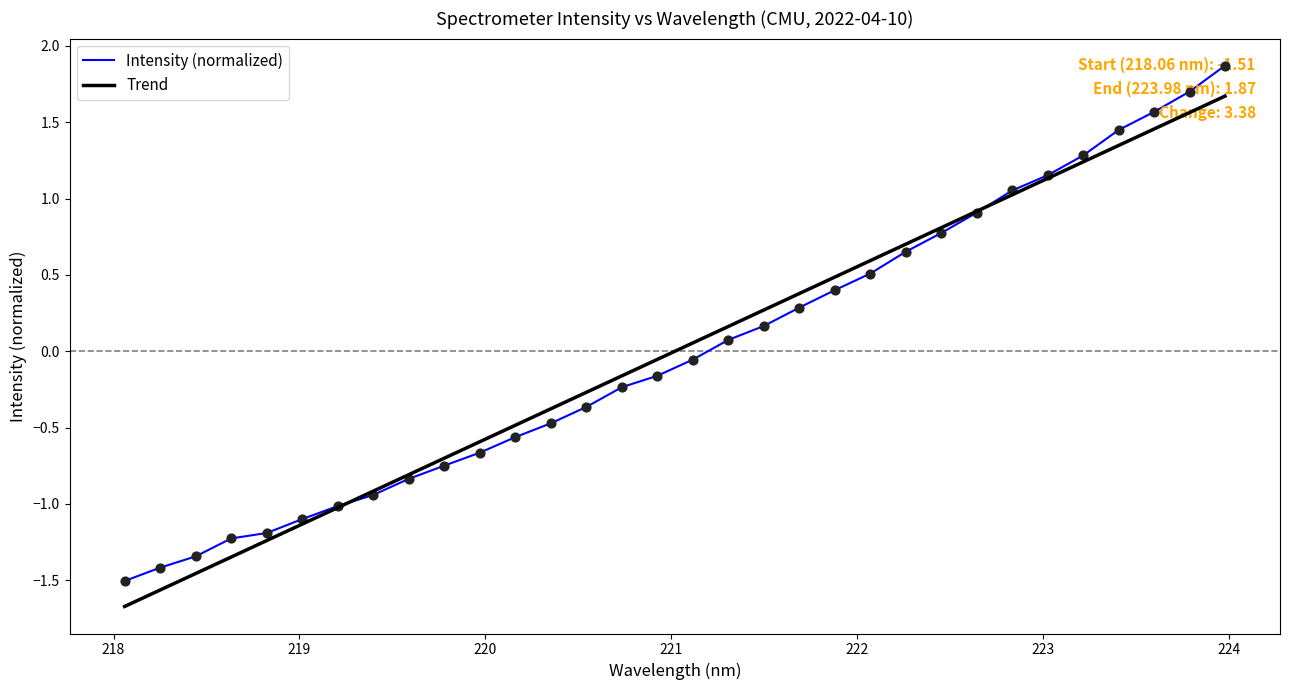

Rank the series by their maximum value, from lowest to highest.

Trend, Intensity (normalized)